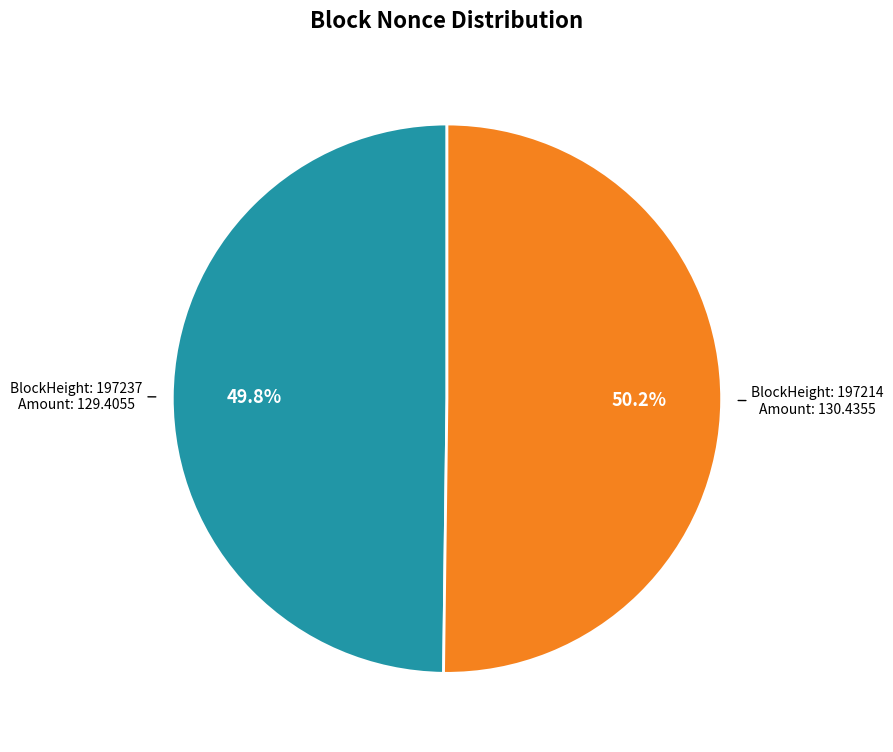

Is there a majority slice in this chart?

Yes